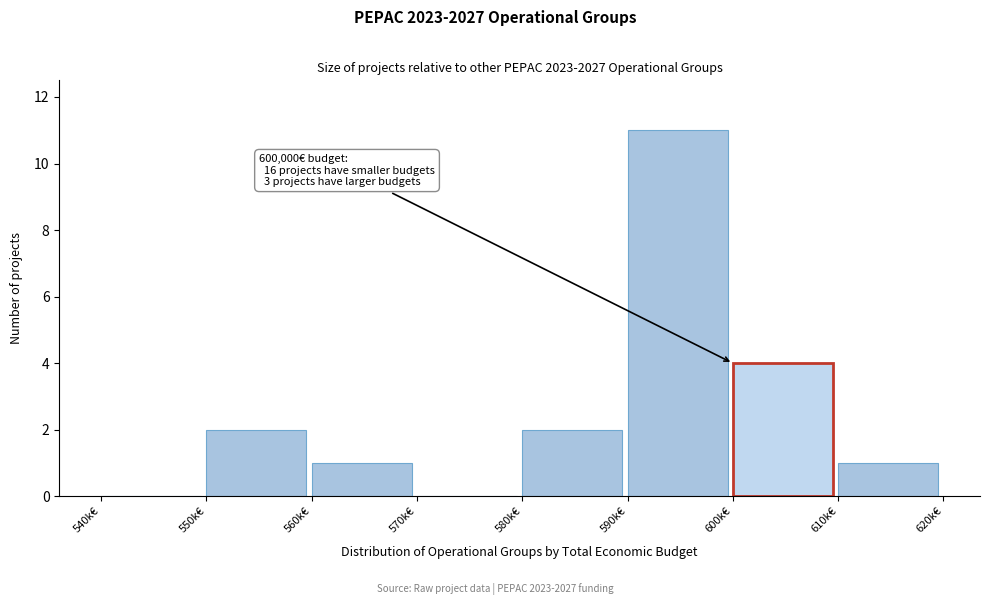

Reading left to right, transcribe all the data shown in this chart.

540k€=0	550k€=2	560k€=1	570k€=0	580k€=2	590k€=11	600k€=4	610k€=1